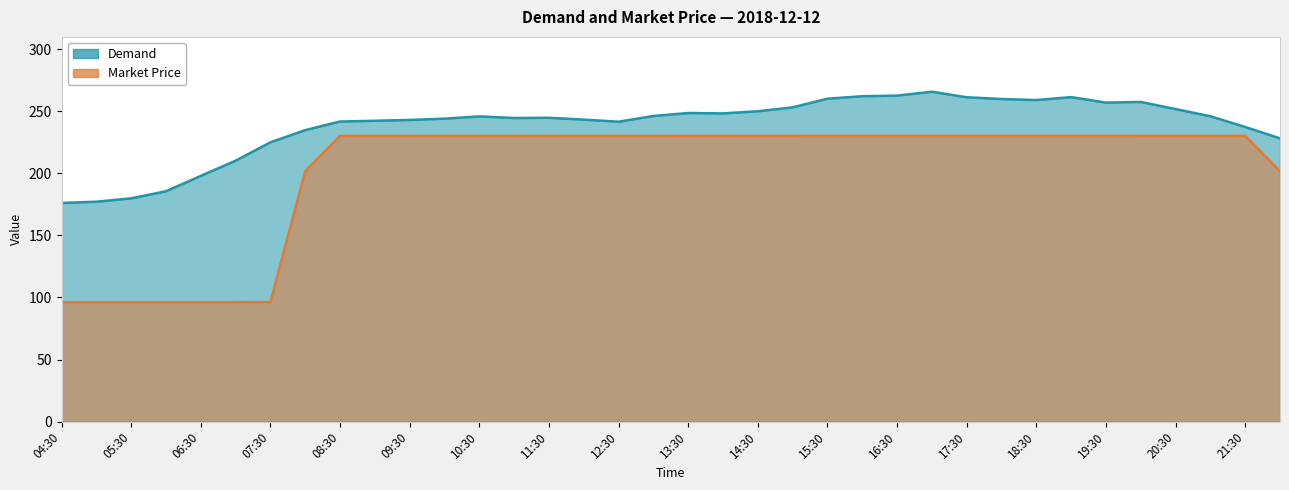

Reading left to right, transcribe all the data shown in this chart.

Demand: 176.2	177.2	179.9	185.6	198.0	210.2	225.0	234.9	241.8	242.4	243.1	244.1	245.9	244.6	244.8	243.3	241.7	246.3	248.7	248.3	250.1	253.2	260.2	262.2	262.7	265.8	261.4	259.9	259.1	261.5	257.0	257.6	251.8	246.1	237.4	228.2
Market Price: 96.3	96.3	96.3	96.3	96.3	96.3	96.3	201.8	230.2	230.2	230.2	230.2	230.2	230.2	230.2	230.2	230.2	230.2	230.2	230.2	230.2	230.2	230.2	230.2	230.2	230.2	230.2	230.2	230.2	230.2	230.2	230.2	230.2	230.2	230.2	201.8